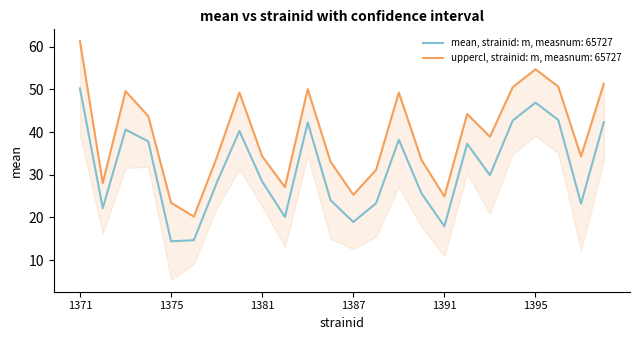

What is the value of the uppercl point at the 22nd from the left?

50.6